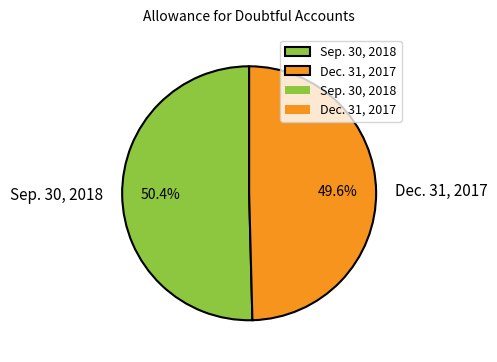

The Dec. 31, 2017 slice represents 50% of the pie. True or false?

True